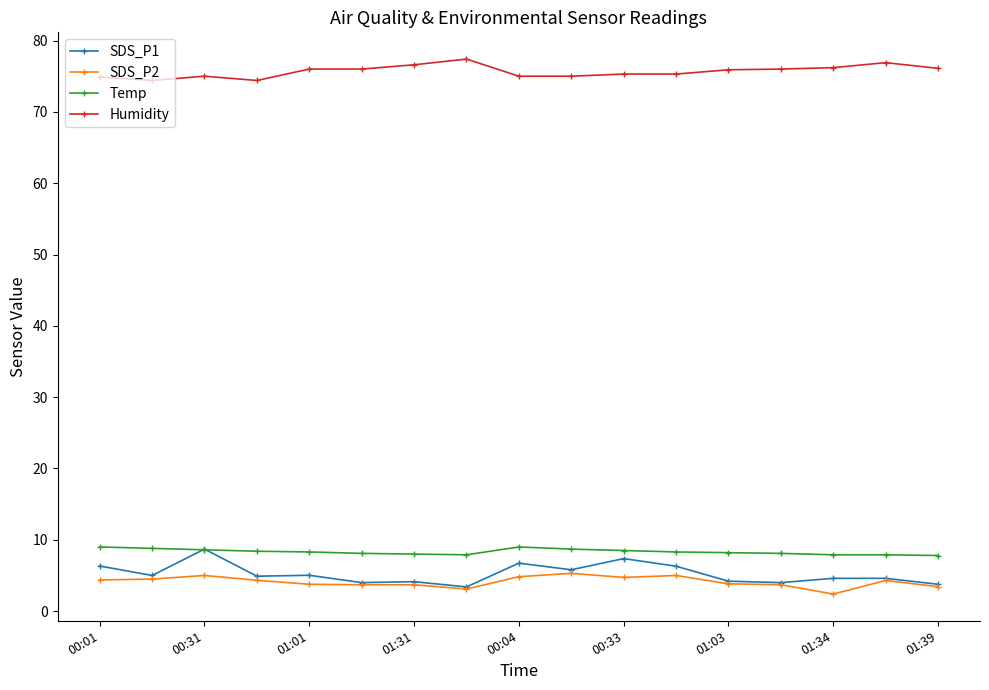

What is the sum of all Humidity values?

1286.4